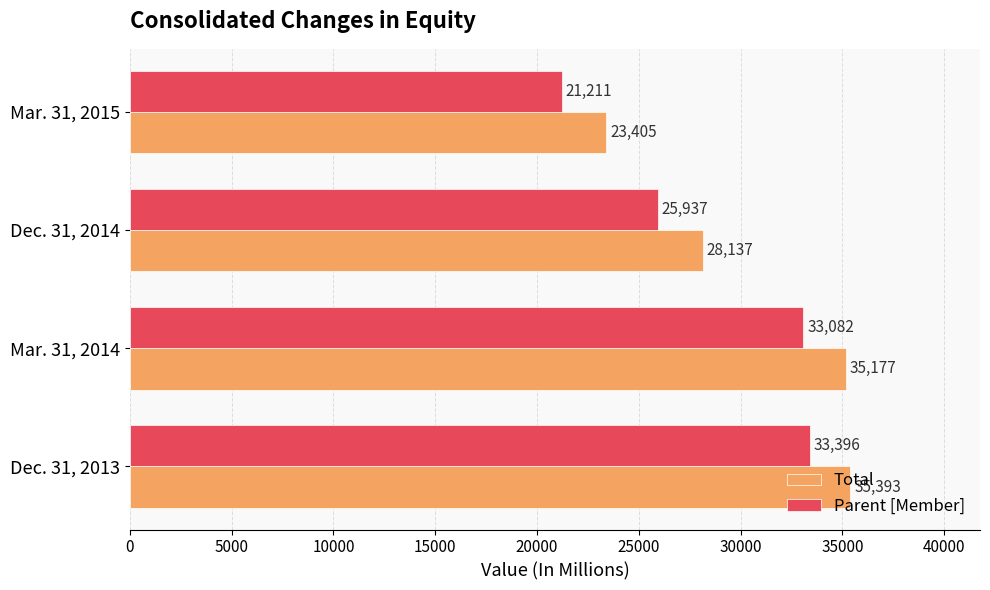

What is the minimum value for Parent [Member]?

21211